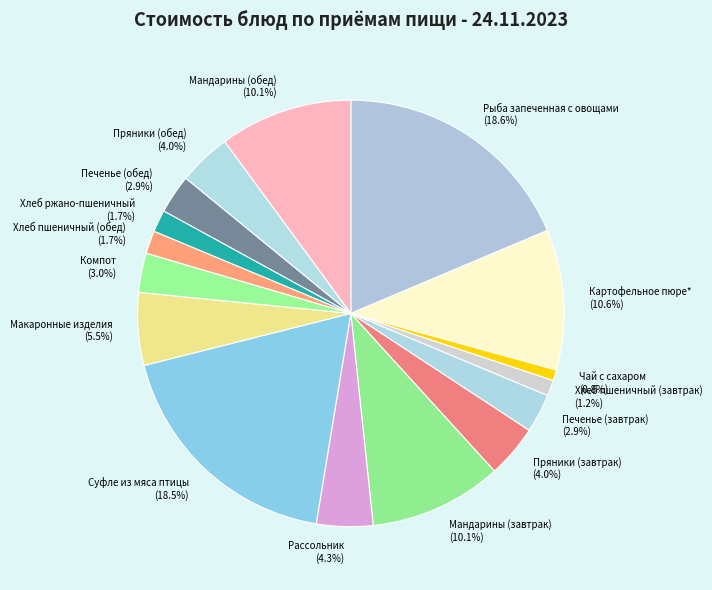

Does Хлеб ржано-пшеничный account for over 50% of the chart?

No